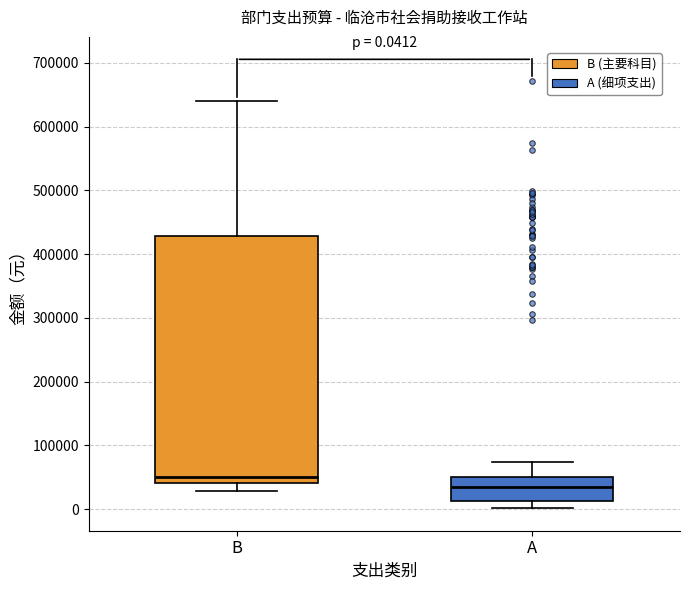

Which box is the tallest, from its lower edge to its upper edge?

B